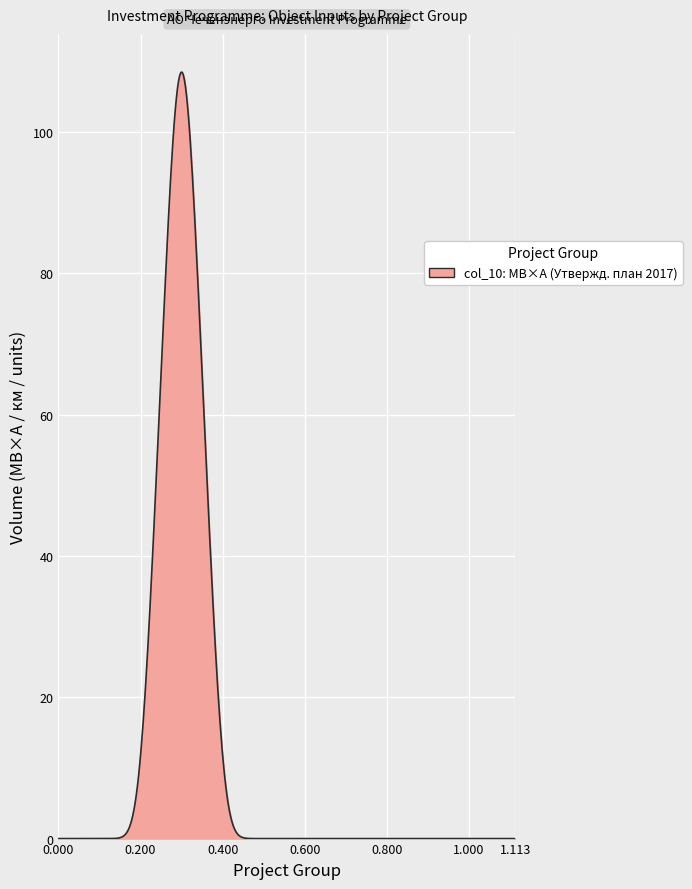

What is the greatest value displayed?

108.4